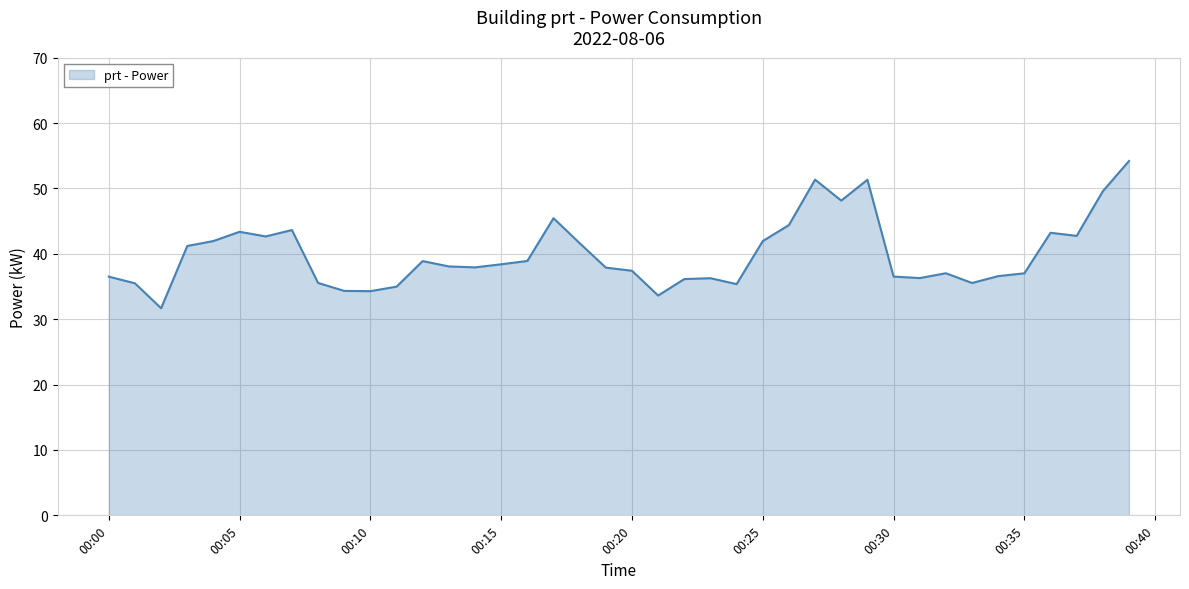

What is the smallest value displayed?

31.7